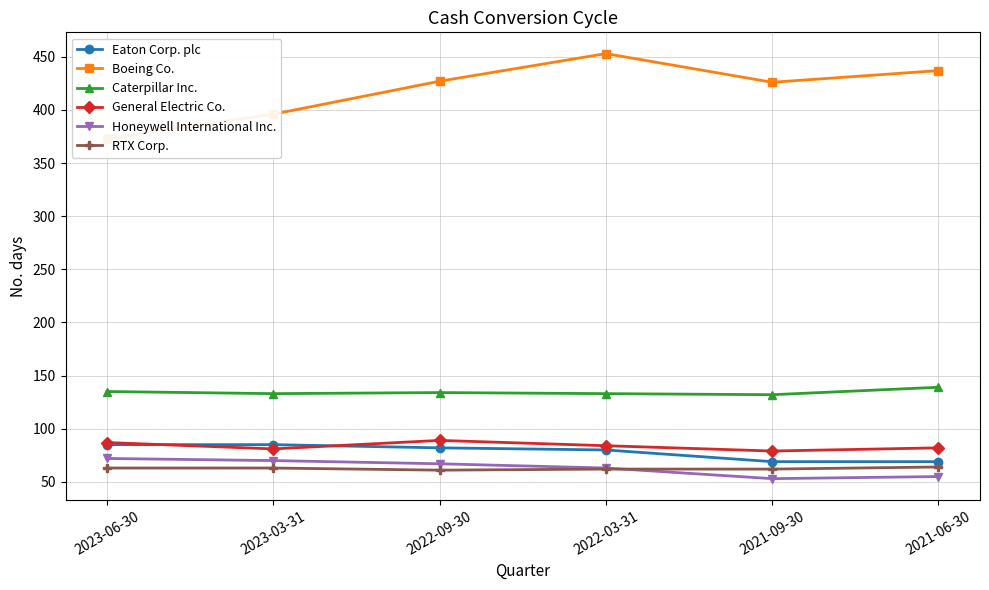

True or false: Caterpillar Inc. and General Electric Co. intersect in this chart.

False